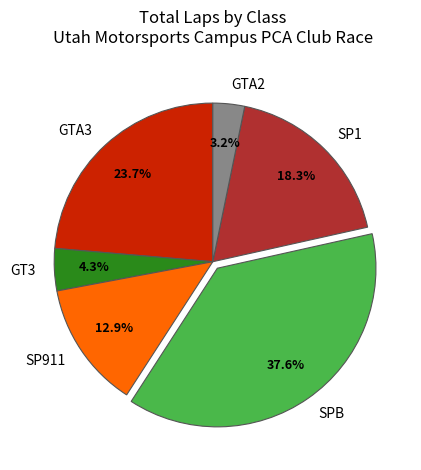

Which category has the biggest portion of the pie?

SPB